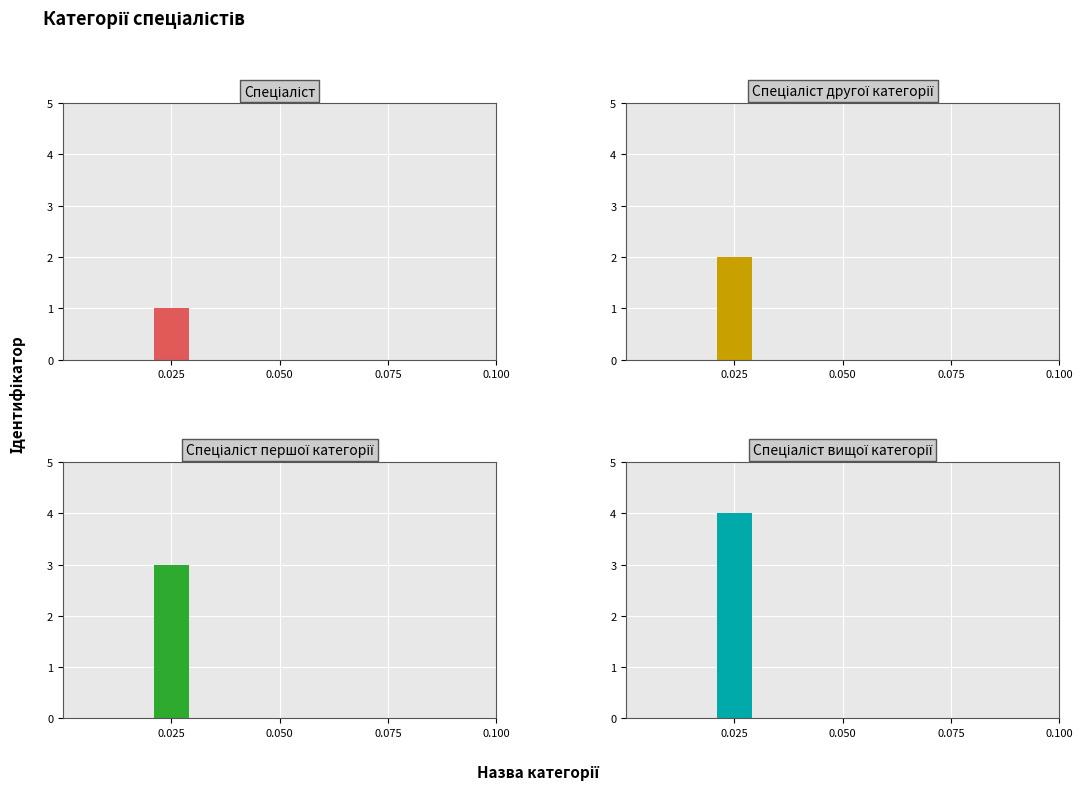

Reading left to right, what are all the values shown in this chart?

1	2	3	4